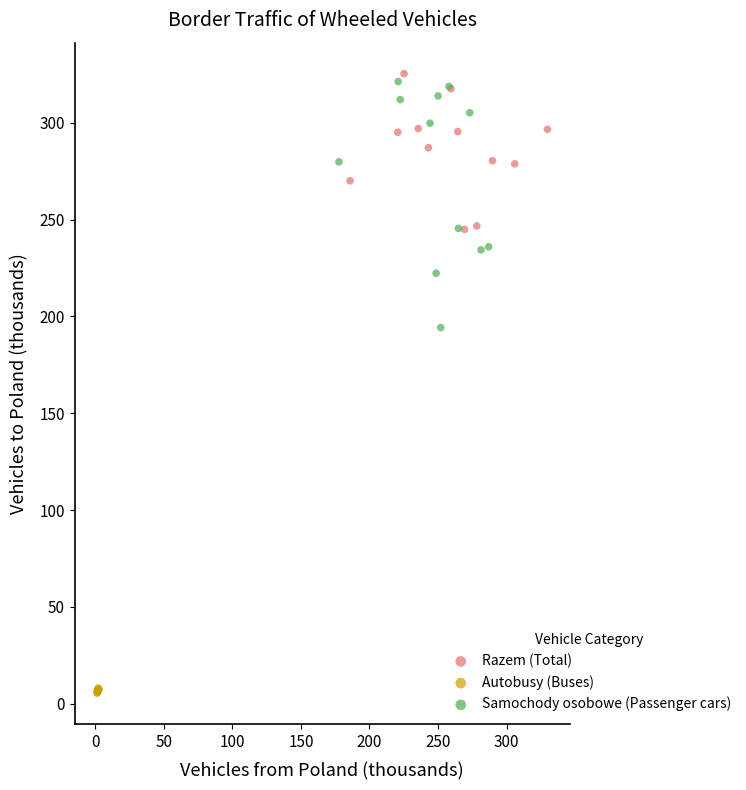

Which series has the widest spread of Y values?

Samochody osobowe (Passenger cars)